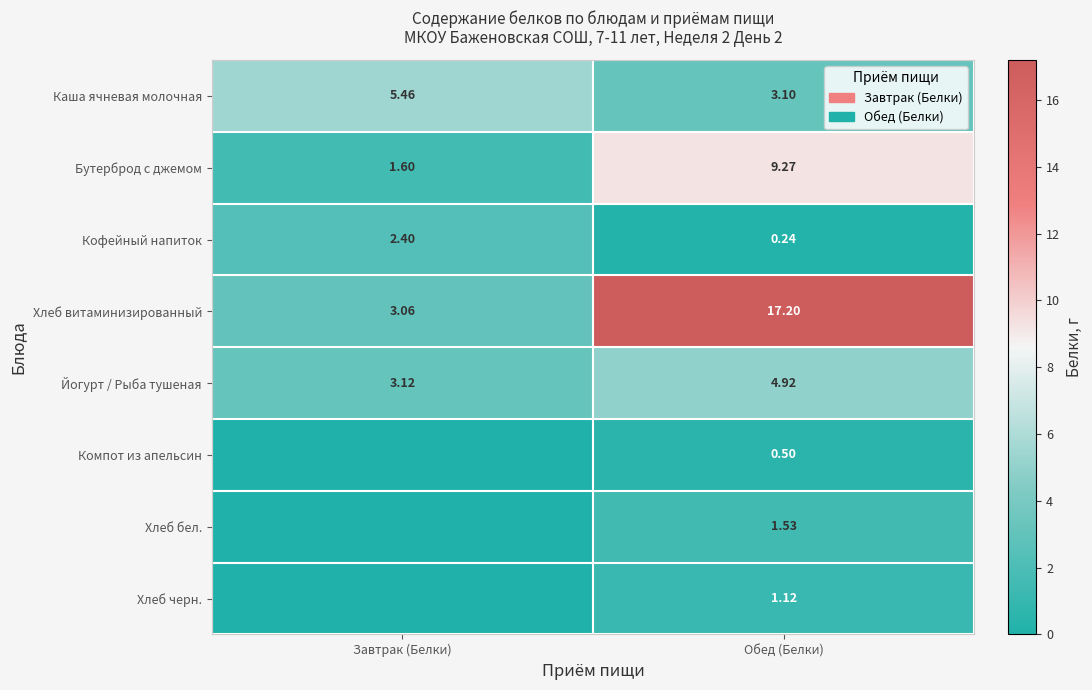

Is the value of Хлеб бел. at Обед (Белки) greater than the value of Кофейный напиток at Завтрак (Белки)?

No